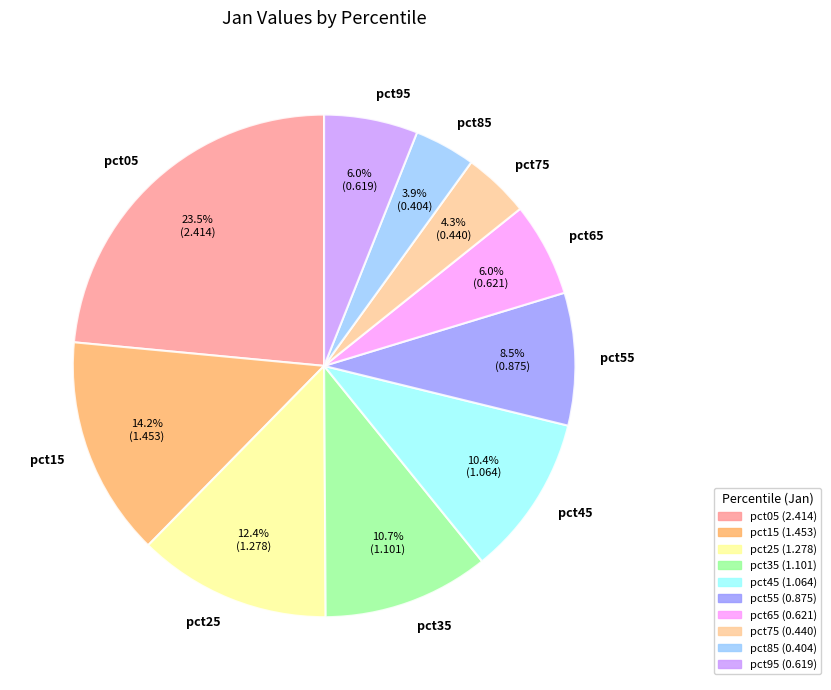

To the nearest percent, what portion does pct85 represent?

4%